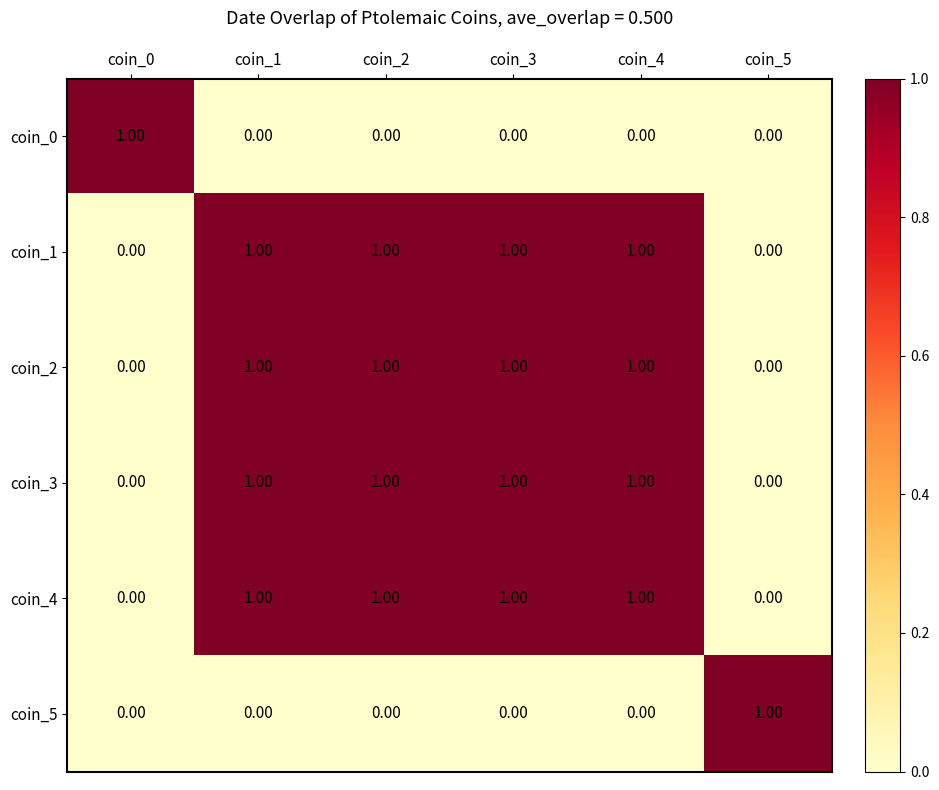

What is the sum of all coin_1 values?

4